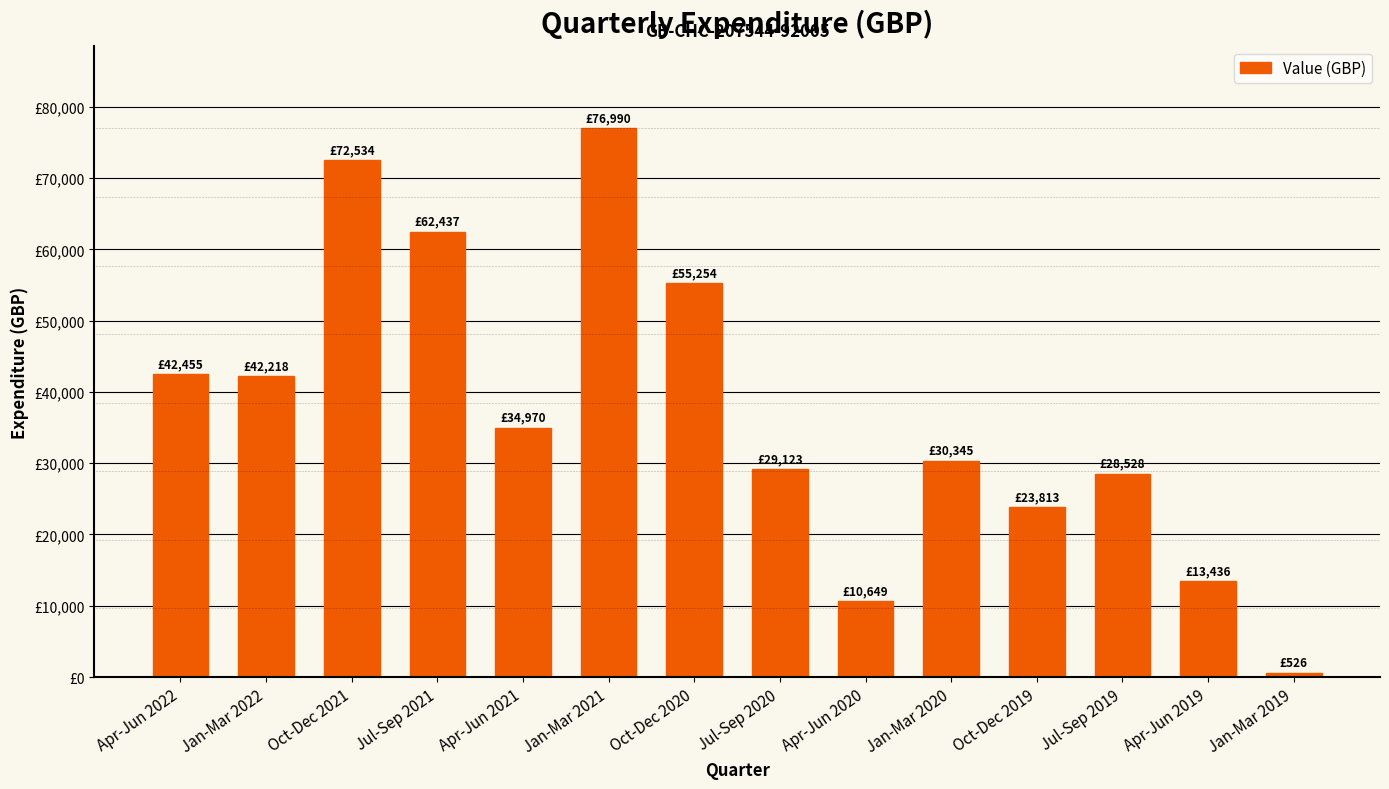

What is the difference between the values at Jul-Sep 2020 and Jan-Mar 2022?

13095